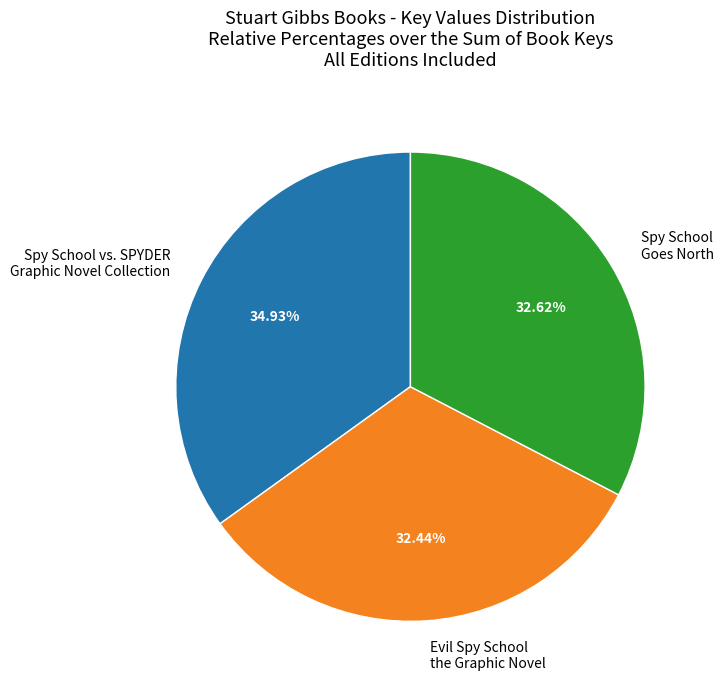

How many slices are in this pie chart?

3